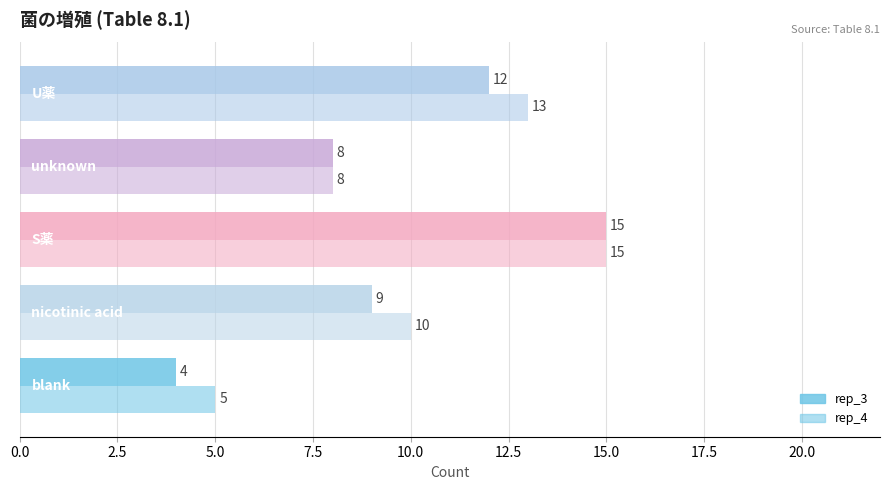

Which series has the largest total across all categories?

rep_4